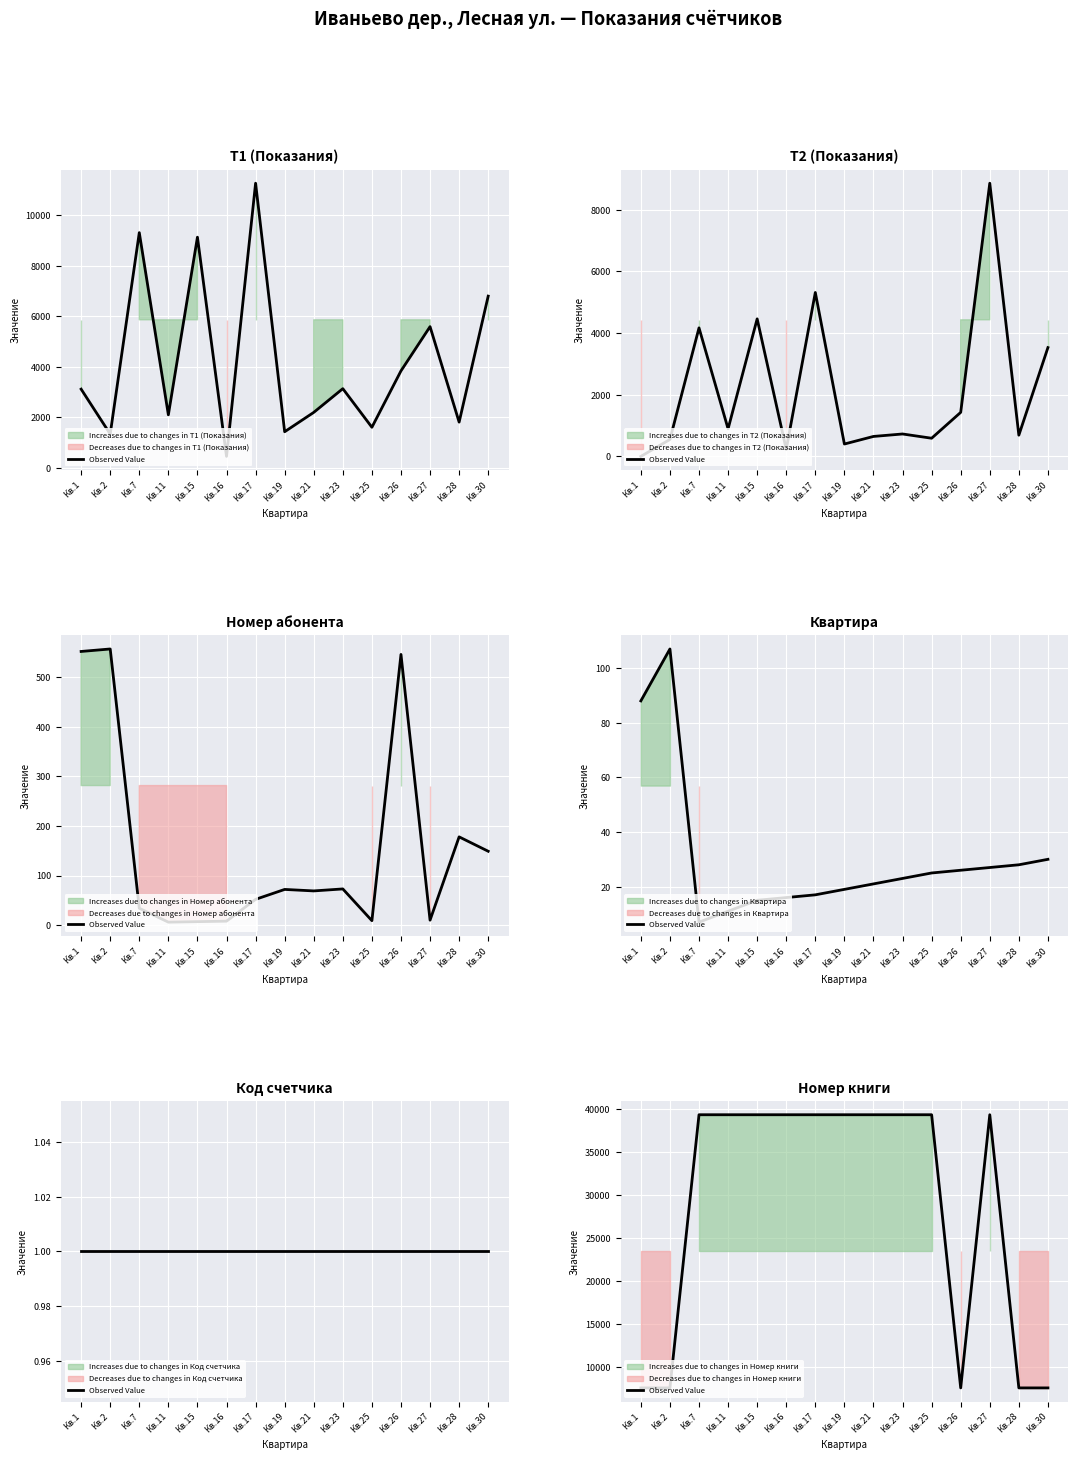

What is the minimum value shown in the chart?

7578